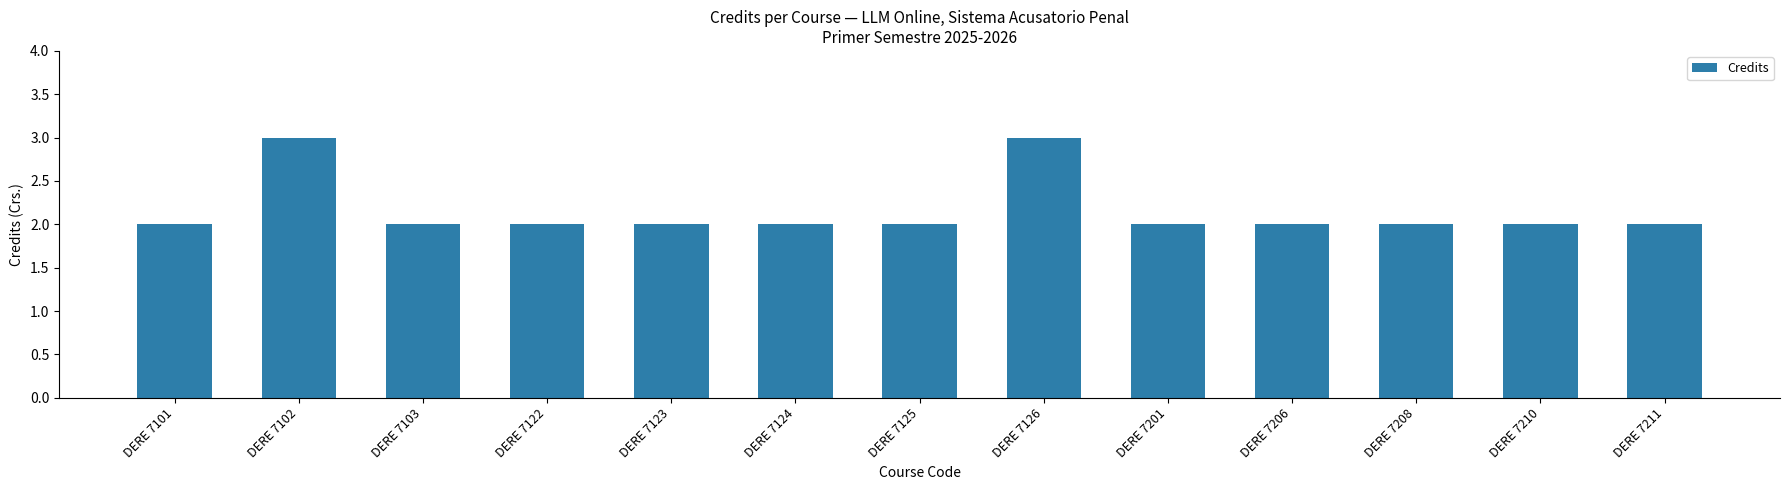

True or false: the data shows 5 at DERE 7126.

False